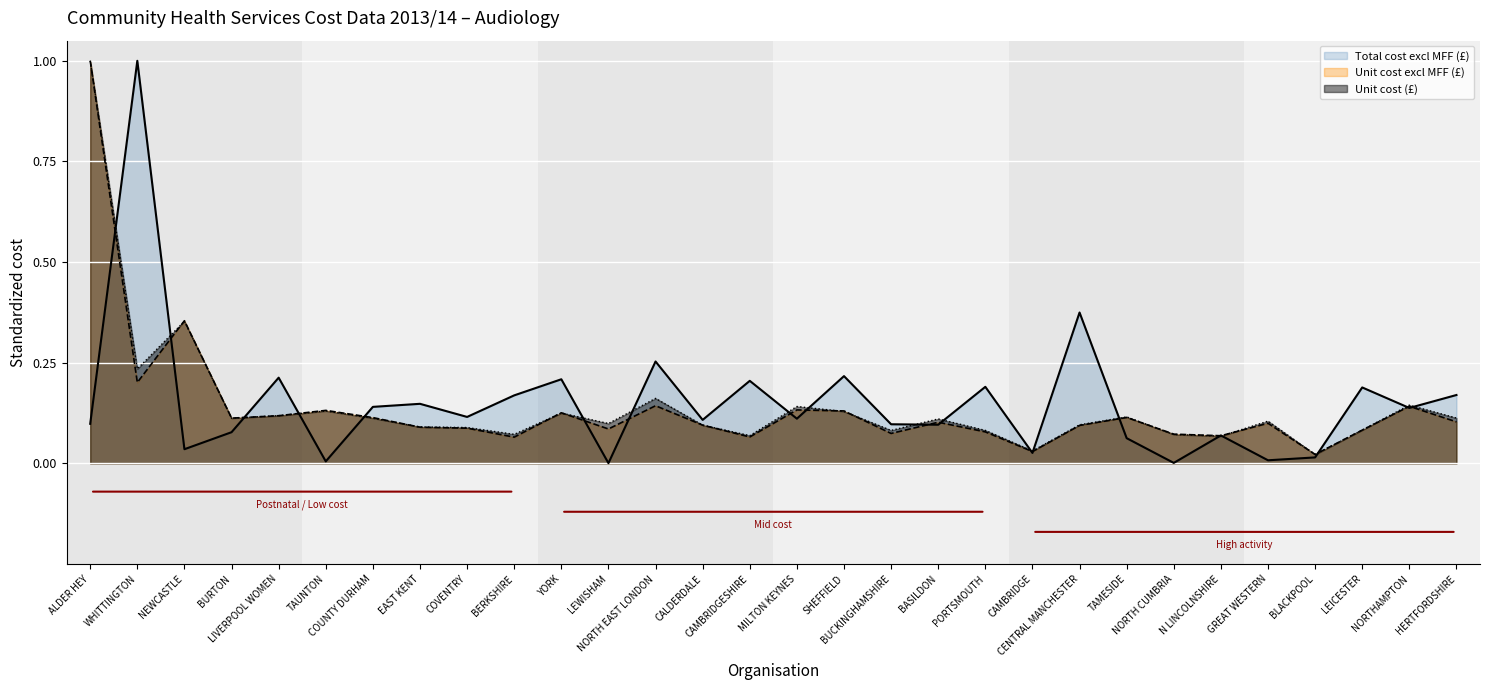

What is the label of the 24th point from the left?

NORTH CUMBRIA